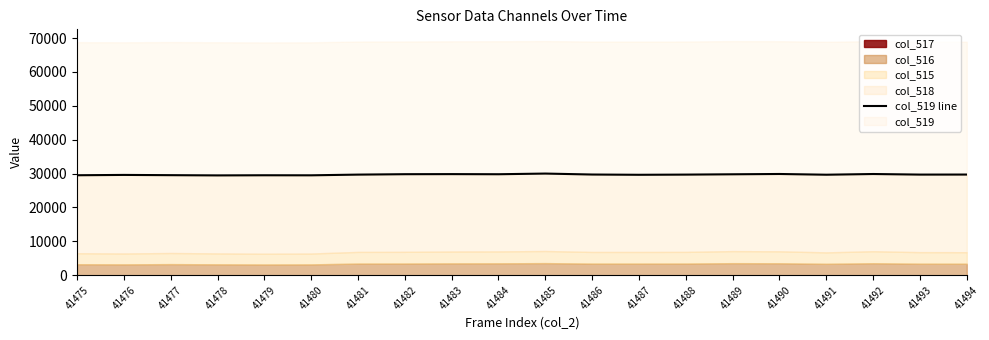

How many interior local valleys (lower than both neighbors) does the data have?

6